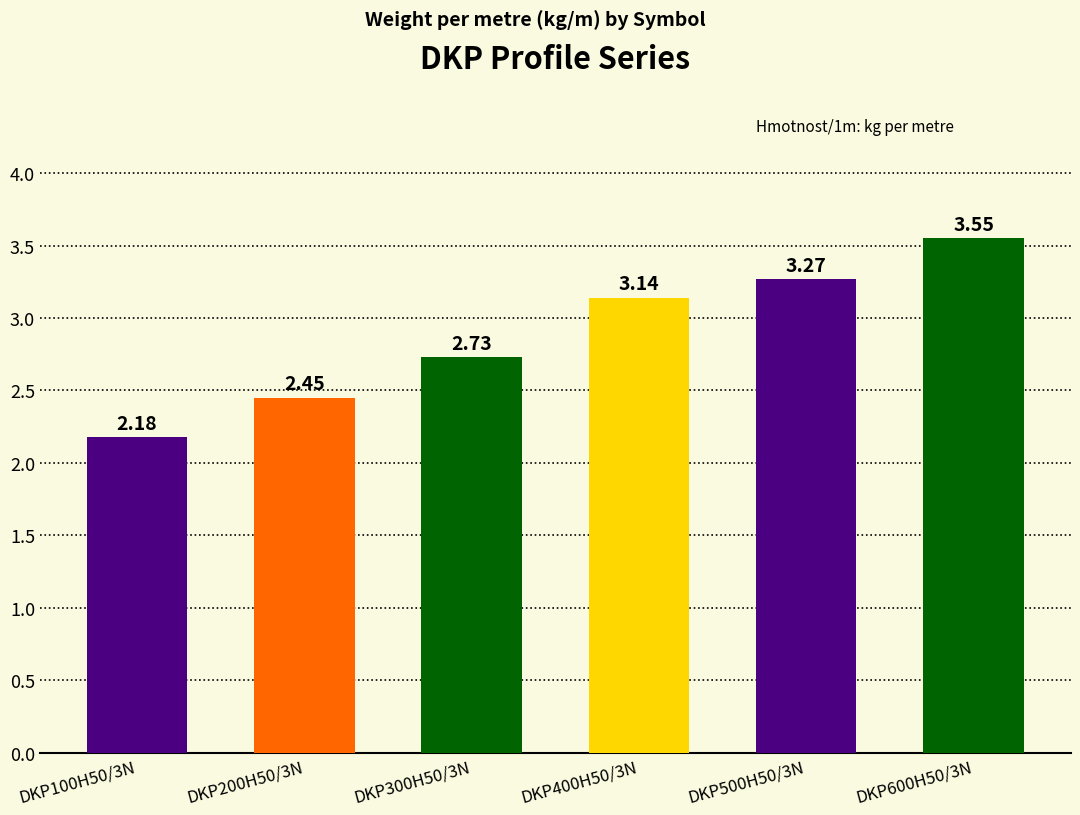

Approximately how many times larger is the value at DKP500H50/3N compared to DKP100H50/3N?

1.5